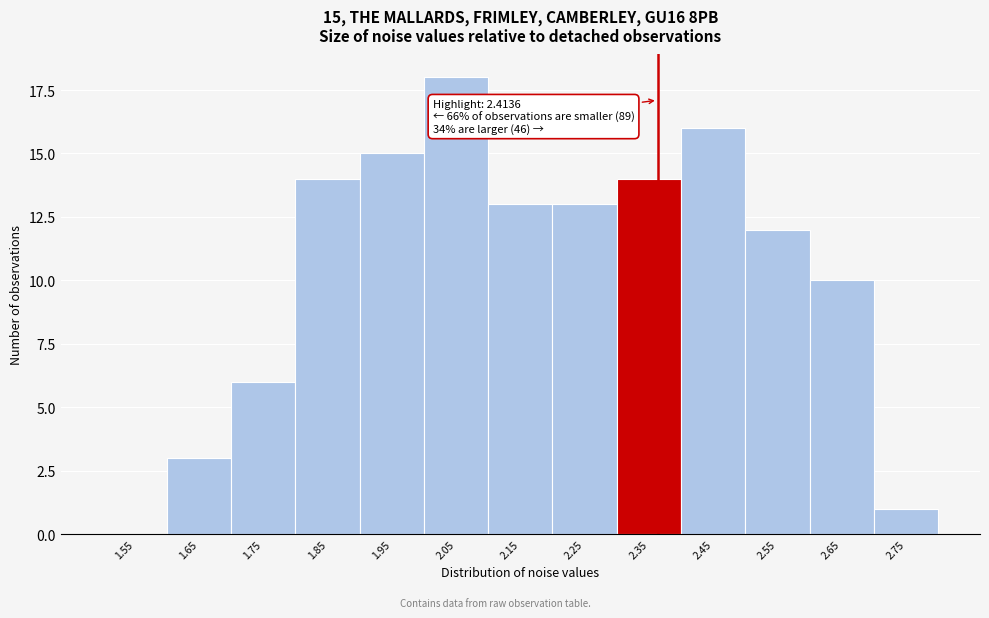

Reading left to right, list all the values displayed in this chart.

1.55=0	1.65=3	1.75=6	1.85=14	1.95=15	2.05=18	2.15=13	2.25=13	2.35=14	2.45=16	2.55=12	2.65=10	2.75=1